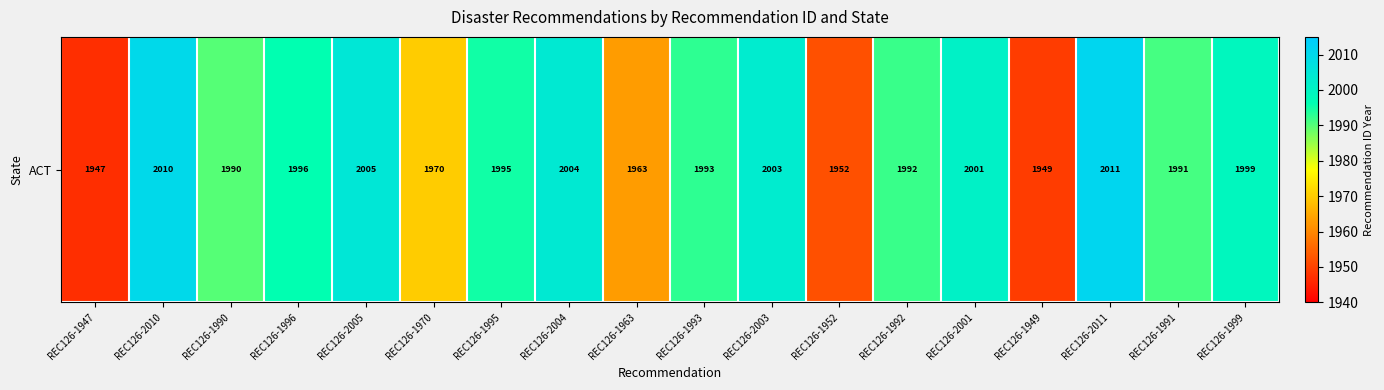

Reading left to right, list all the values displayed in this chart.

1947	2010	1990	1996	2005	1970	1995	2004	1963	1993	2003	1952	1992	2001	1949	2011	1991	1999